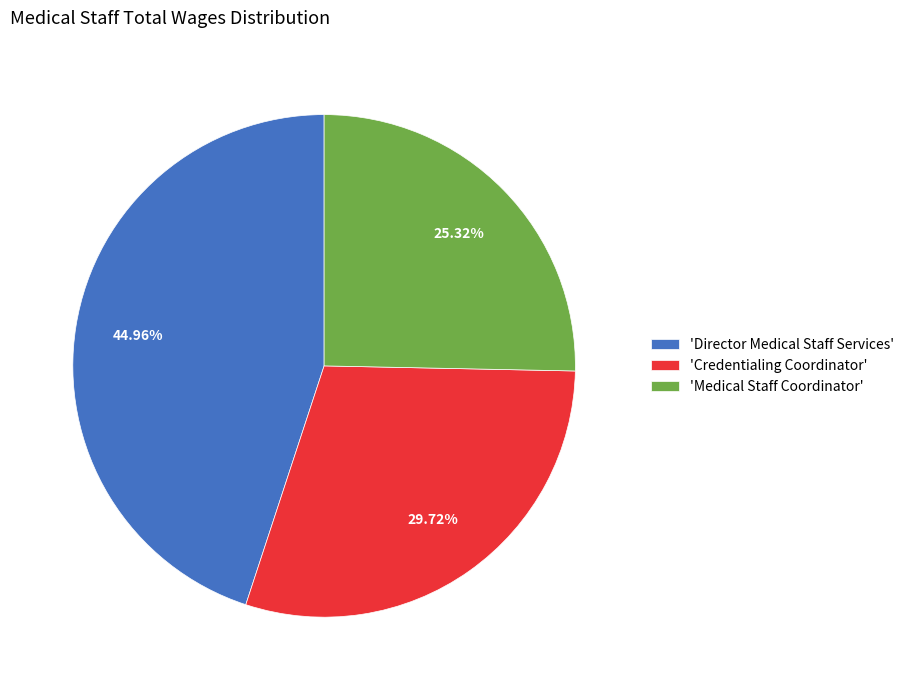

Which slice is the largest?

'Director Medical Staff Services'